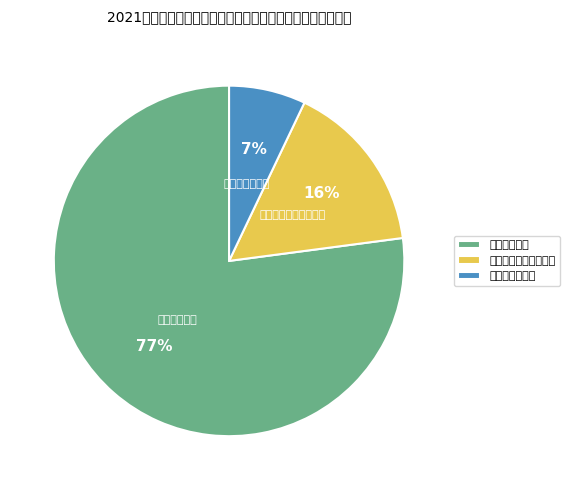

Which category accounts for the majority?

工资福利支出